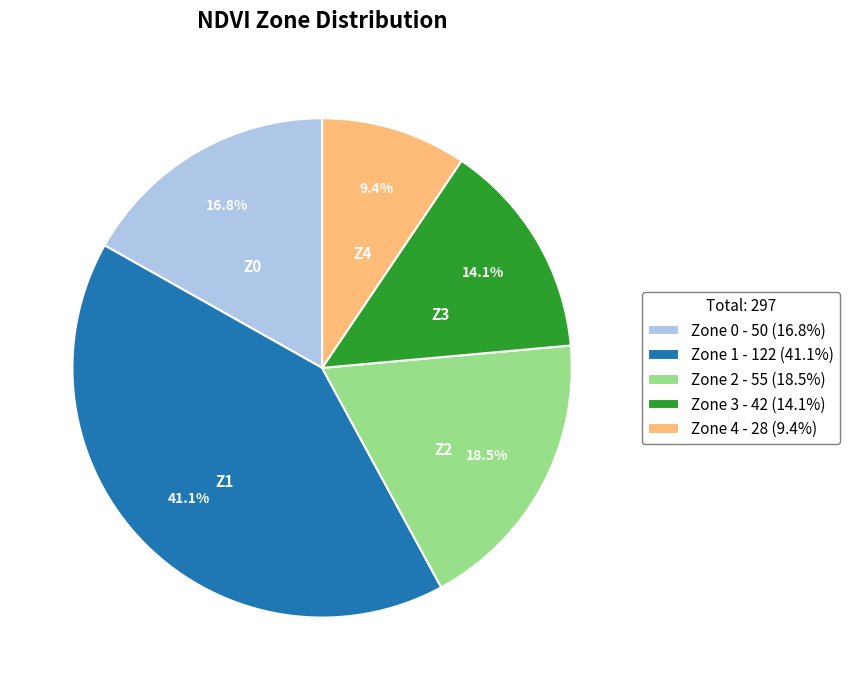

What is the largest slice in the pie chart?

Zone 1